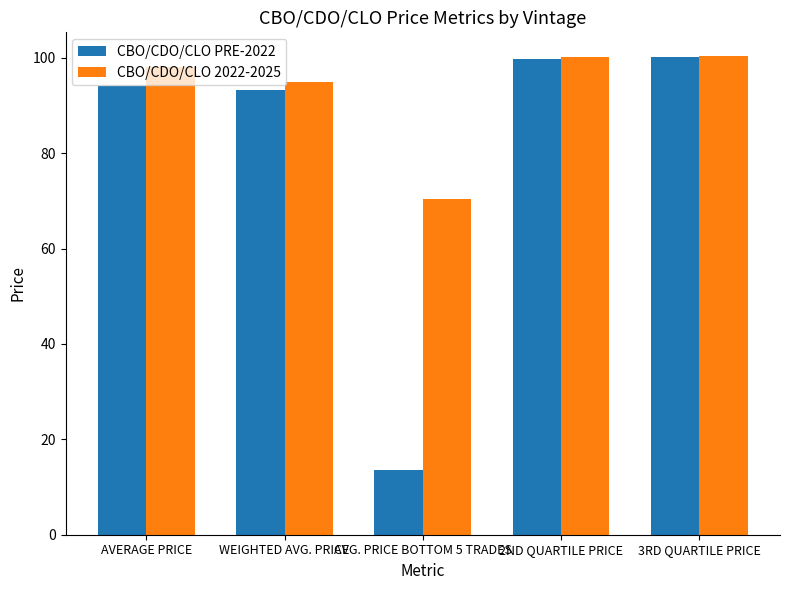

What is the total value across all series at AVG. PRICE BOTTOM 5 TRADES?

83.9